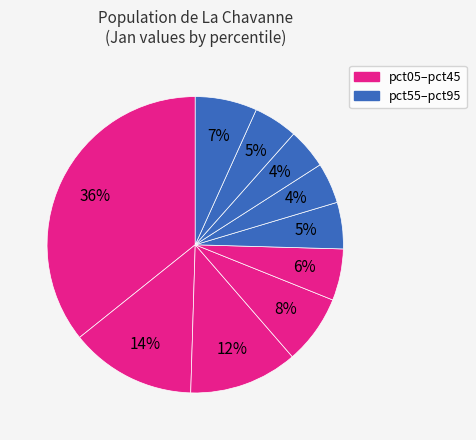

Count the number of slices in the pie.

10